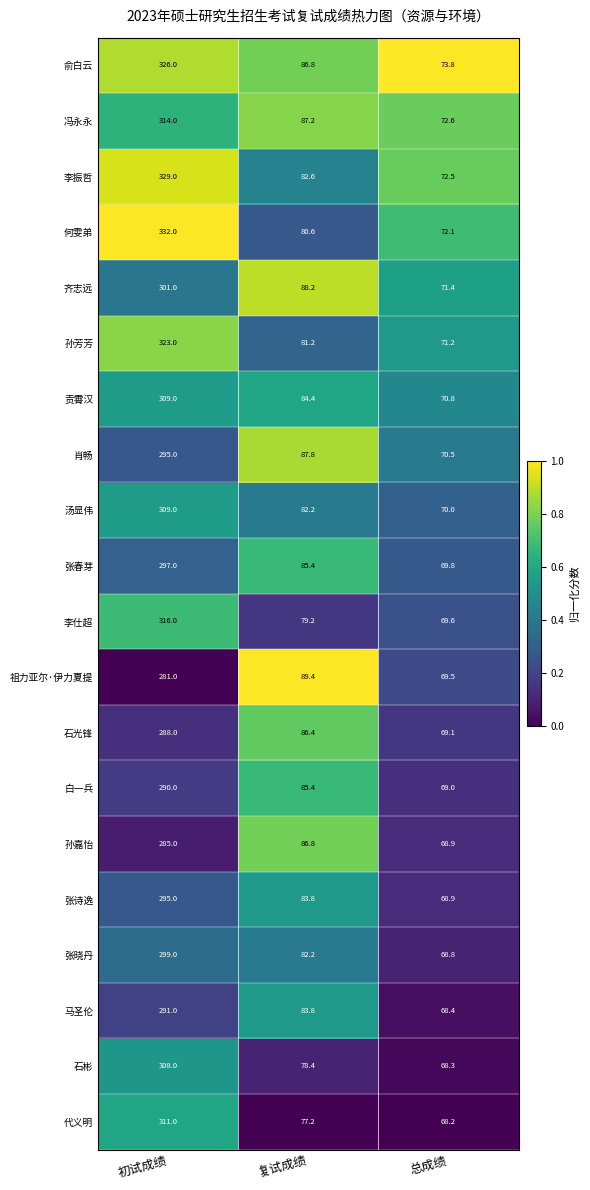

The value of 冯永永 at 复试成绩 is 87.2. True or false?

True